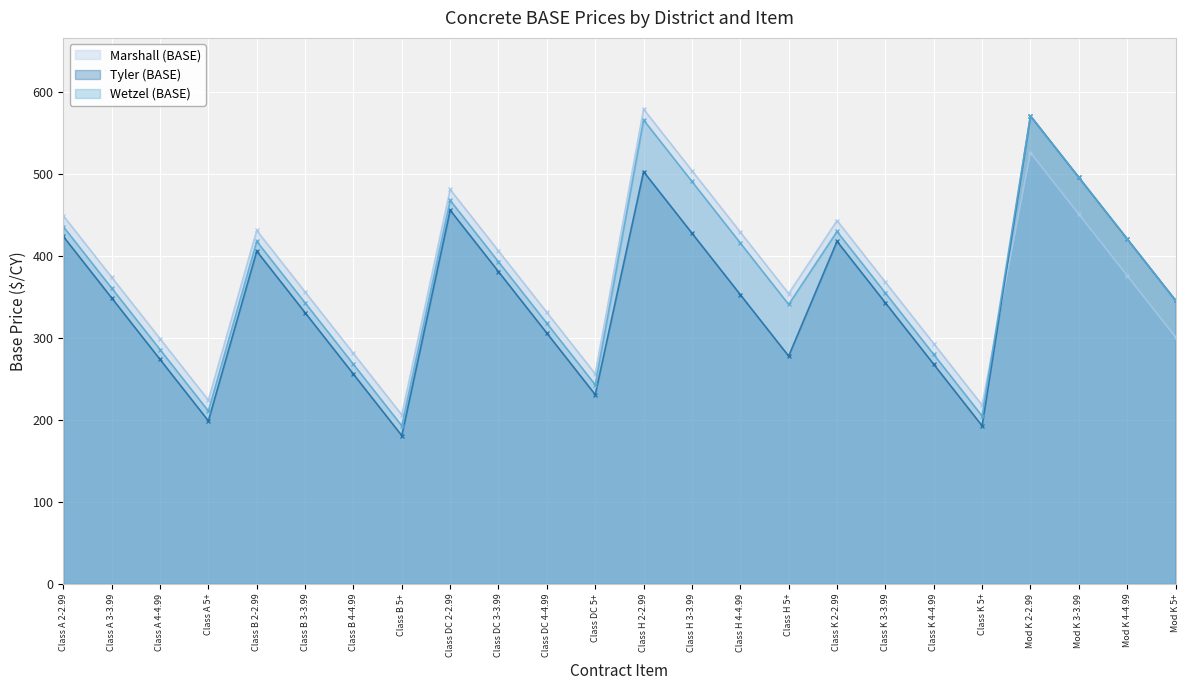

List the series in order of their peak value, highest first.

Marshall (BASE), Tyler (BASE), Wetzel (BASE)